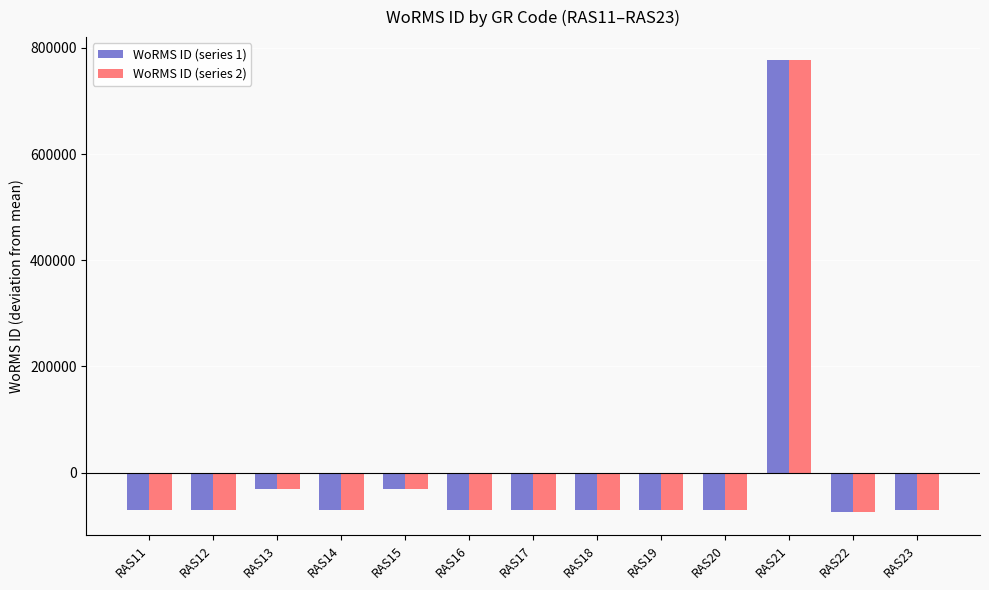

What is the total value across all series at RAS19?

-141809.1